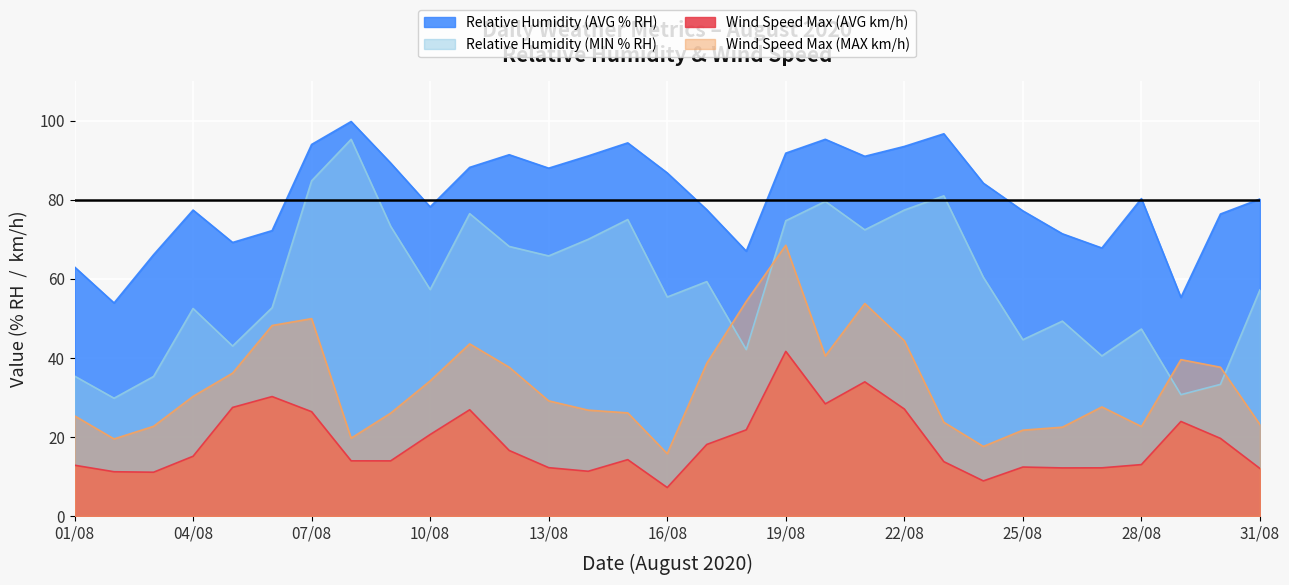

True or false: Wind Speed Max (AVG km/h) has more than 2 interior local peaks.

True